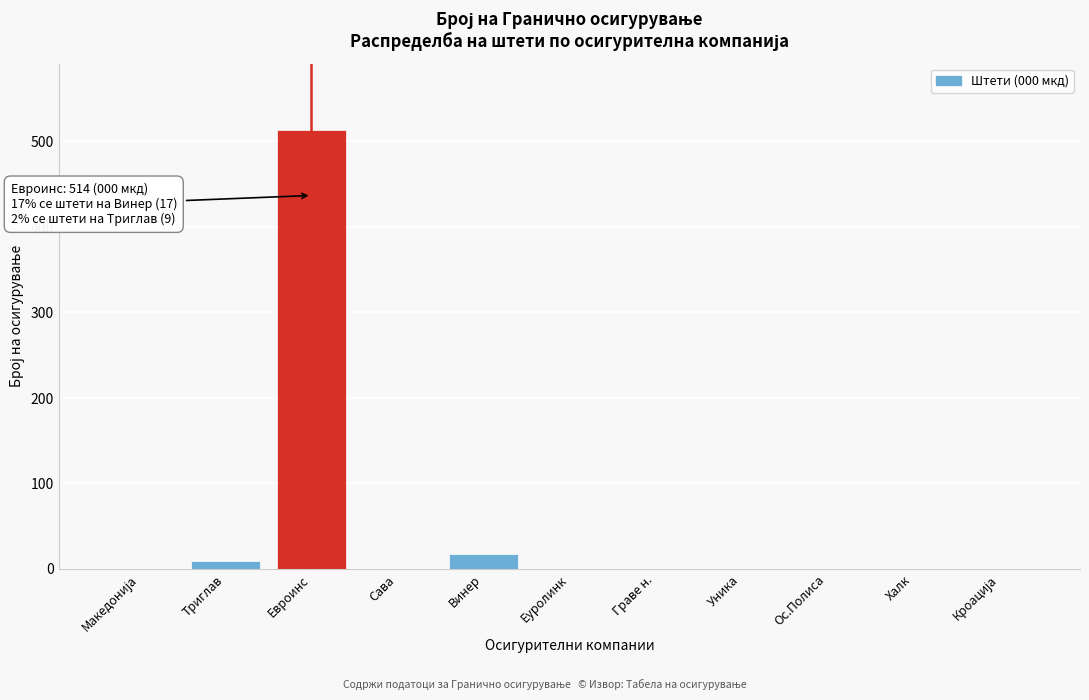

The chart shows a value of 0 at Граве н.. True or false?

True